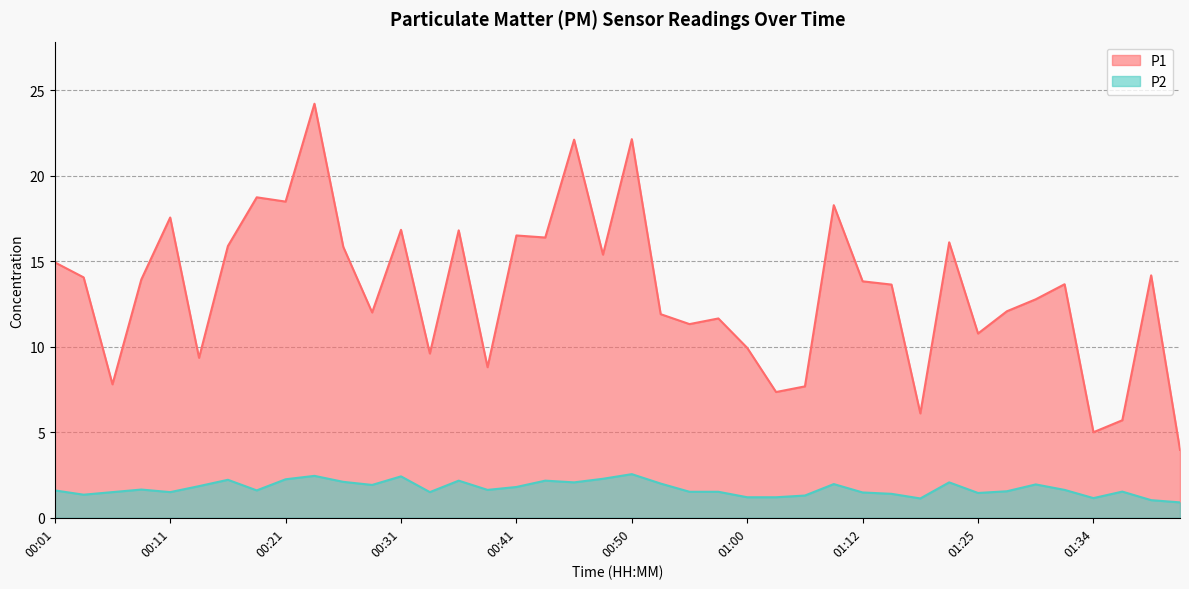

True or false: P2 has a value of 2.2 at 00:21.

True